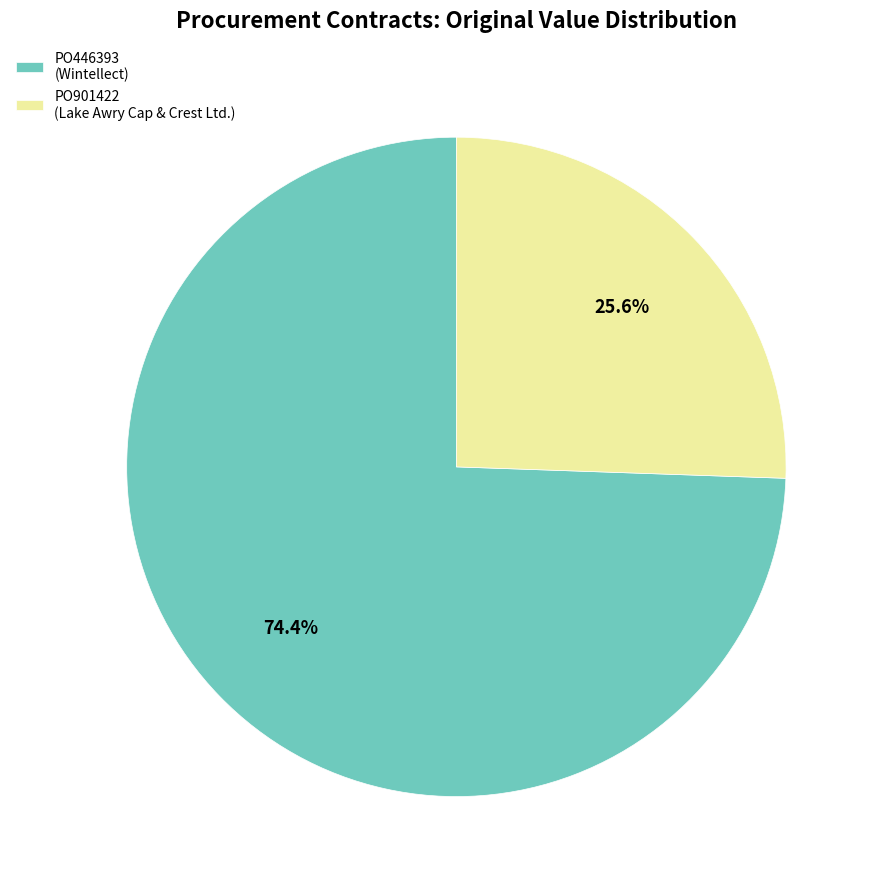

Is there any slice that represents more than half of the pie?

Yes